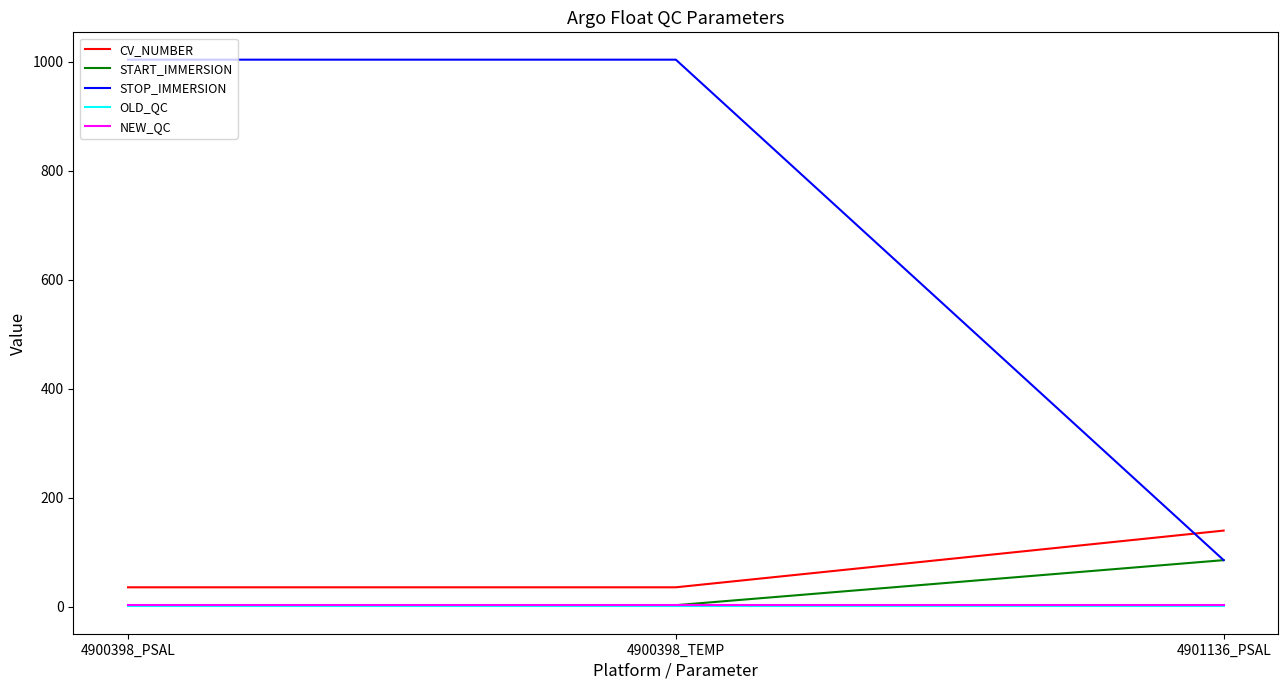

Which series has the largest total across all categories?

STOP_IMMERSION